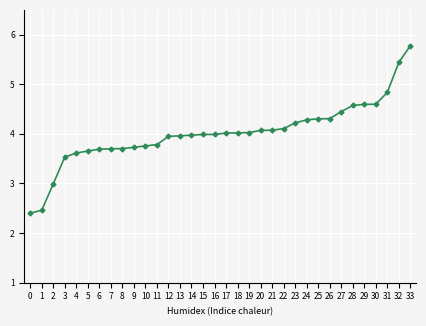

Count the number of categories in the chart.

34